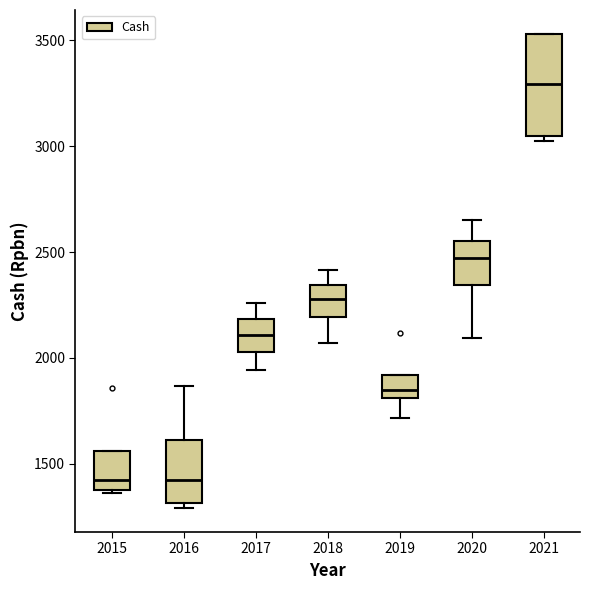

Where is the upper edge of the box at x = 2019 on the y-axis? The values are not printed on the chart, so give them approximately, as read against the axis.

1900